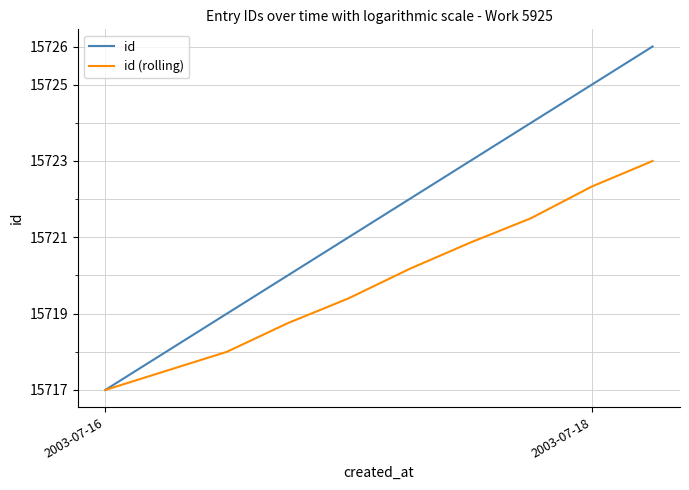

Count the number of data series in this chart.

2